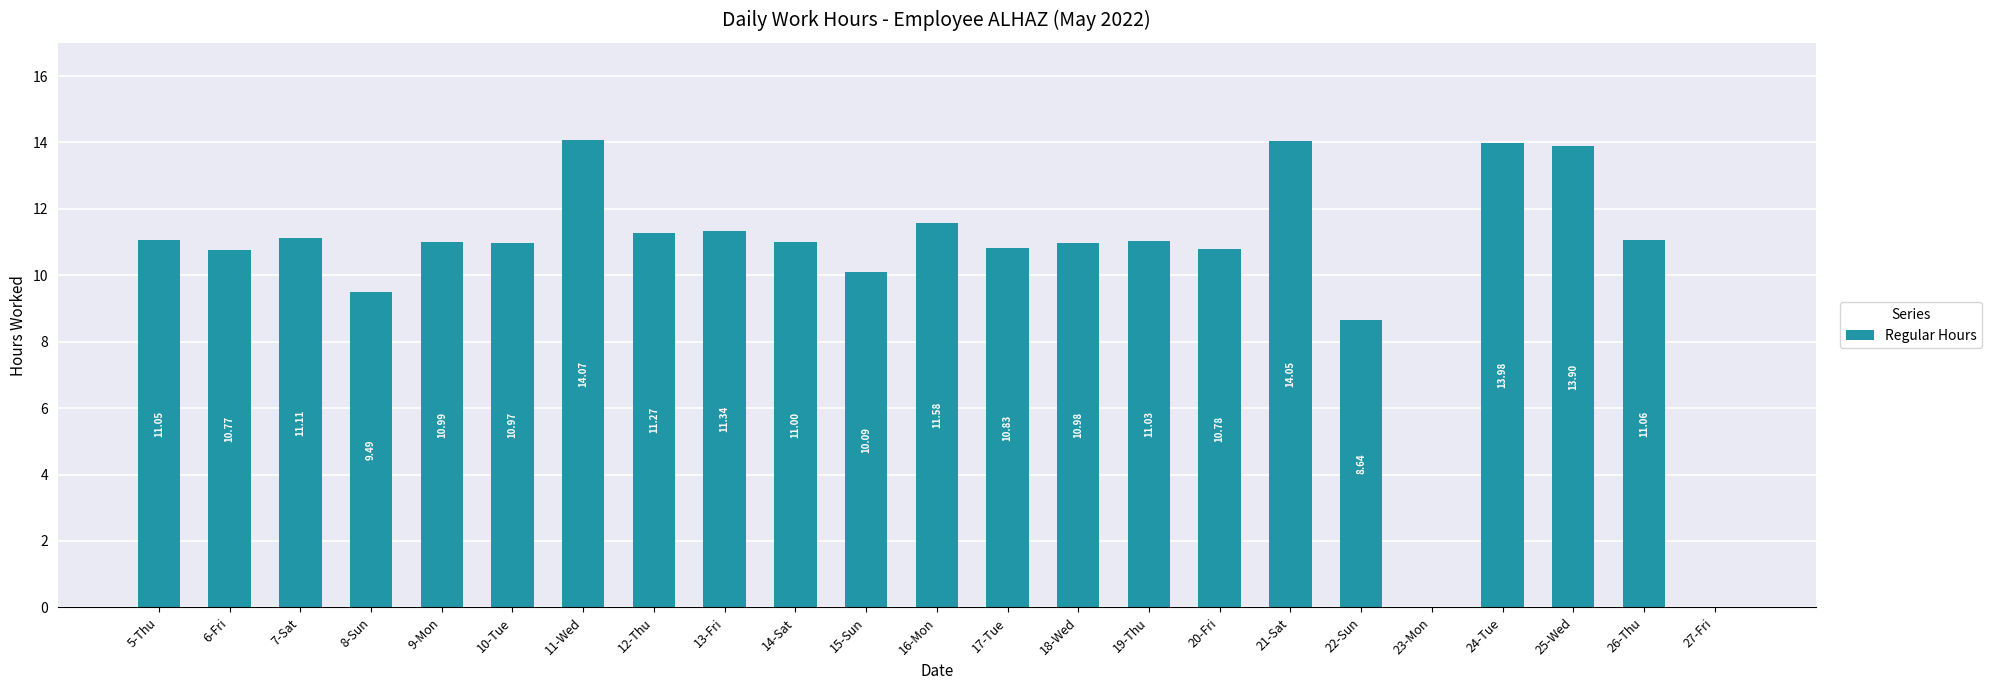

The chart shows a value of 11.0 at 10-Tue. True or false?

True